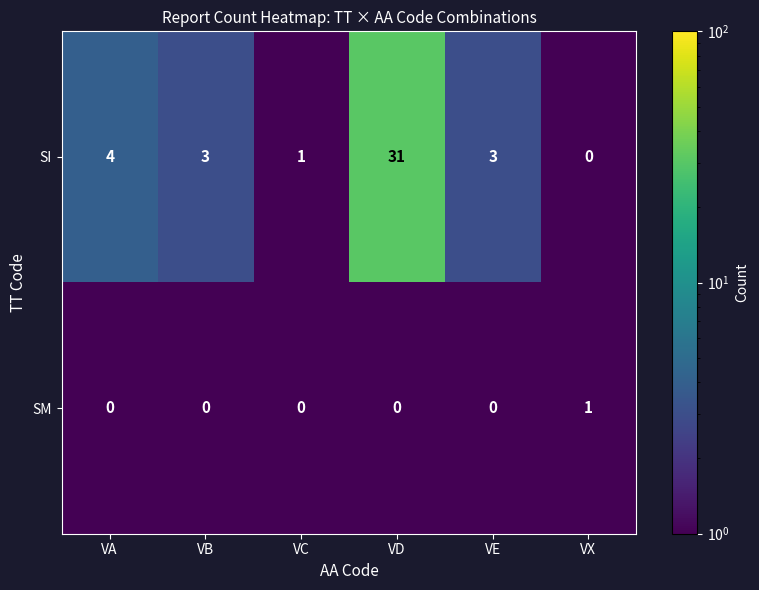

Reading left to right, list all the values displayed in this chart.

SI: 4	3	1	31	3	0
SM: 0	0	0	0	0	1